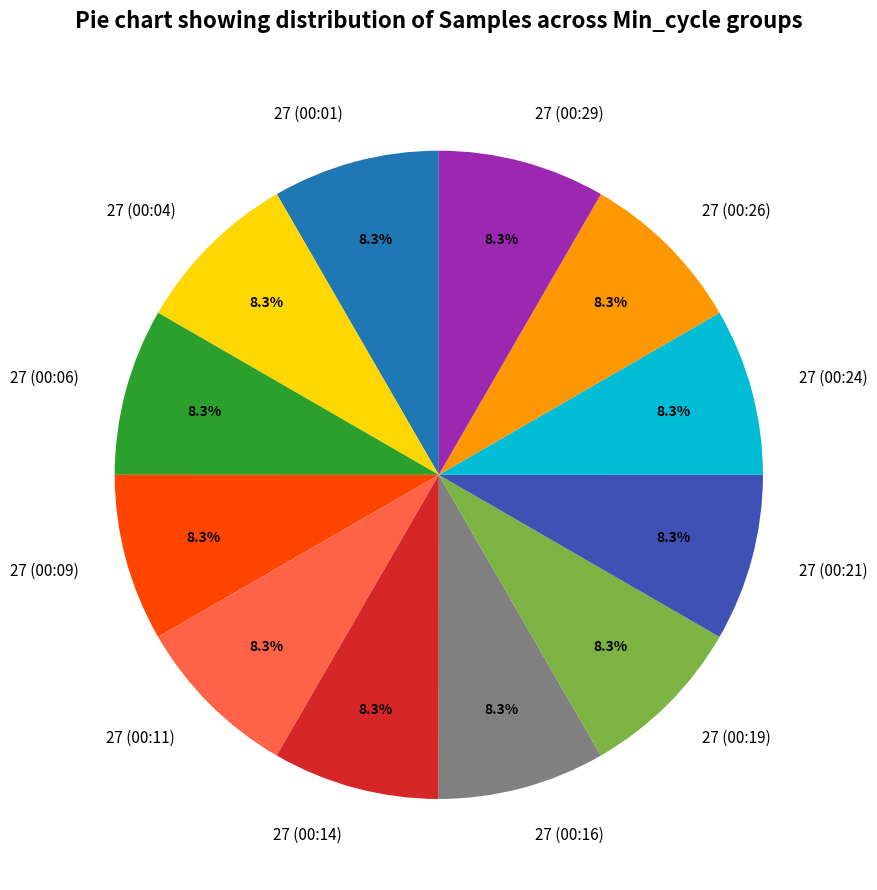

True or false: 27 (00:26) accounts for 8% of the total.

True